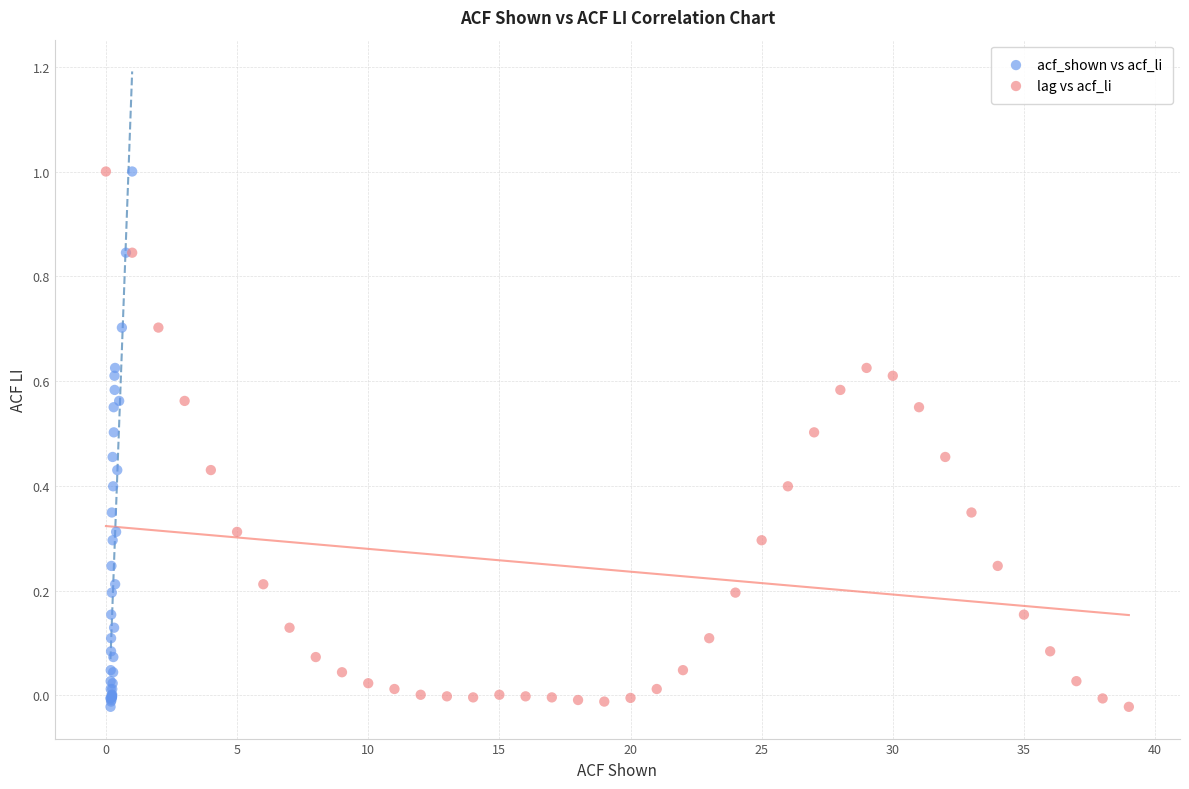

What are all the series names shown in the legend?

acf_shown vs acf_li, lag vs acf_li